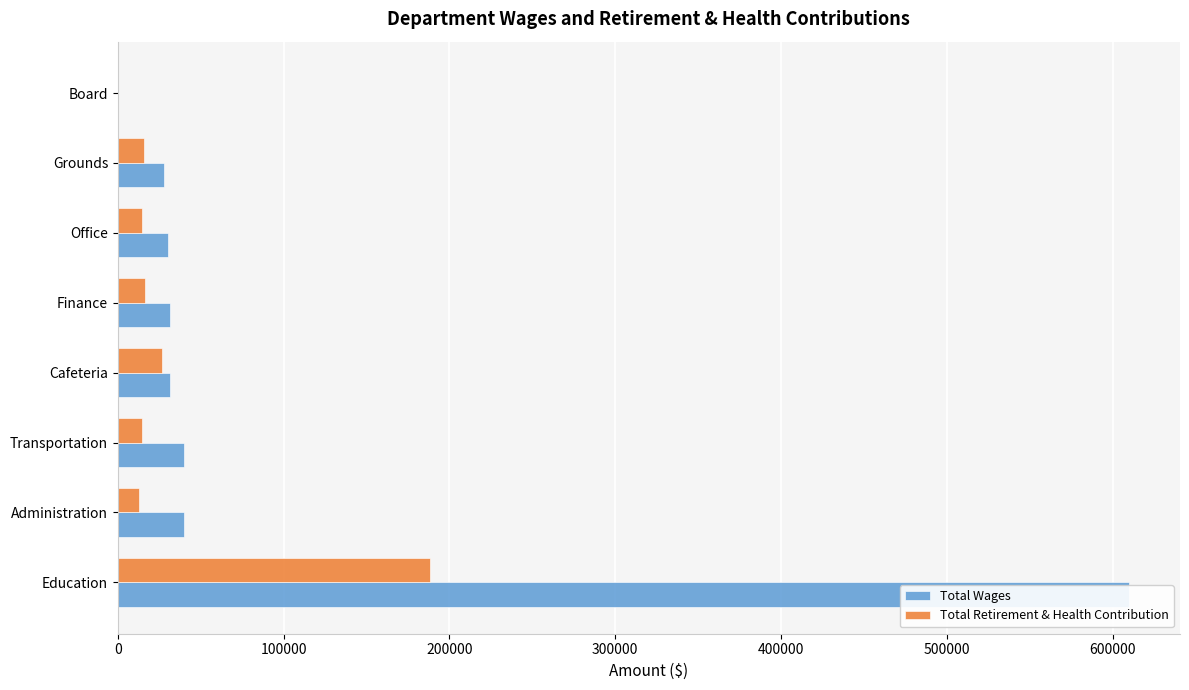

Reading left to right, transcribe all the data shown in this chart.

Total Wages: 0=610093	100000=39834	200000=39785	300000=31502	400000=31483	500000=30289	600000=27662	700000=0
Total Retirement & Health Contribution: 0=188541	100000=12687	200000=14268	300000=26771	400000=16153	500000=14606	600000=15524	700000=0